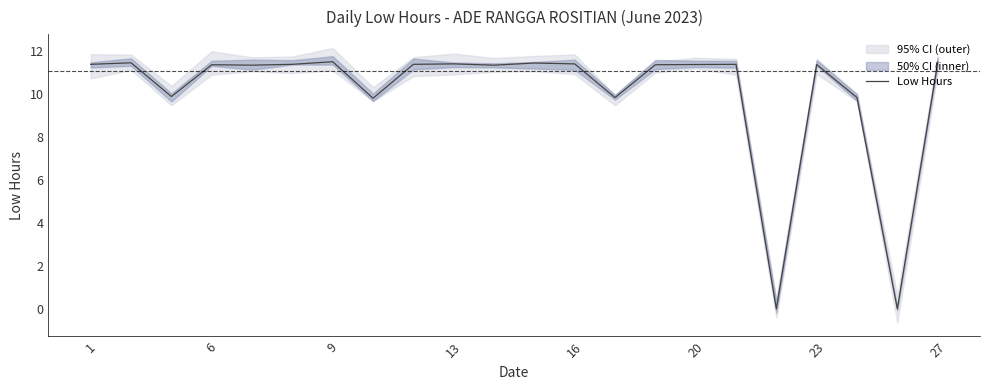

What is the average value?

10.1